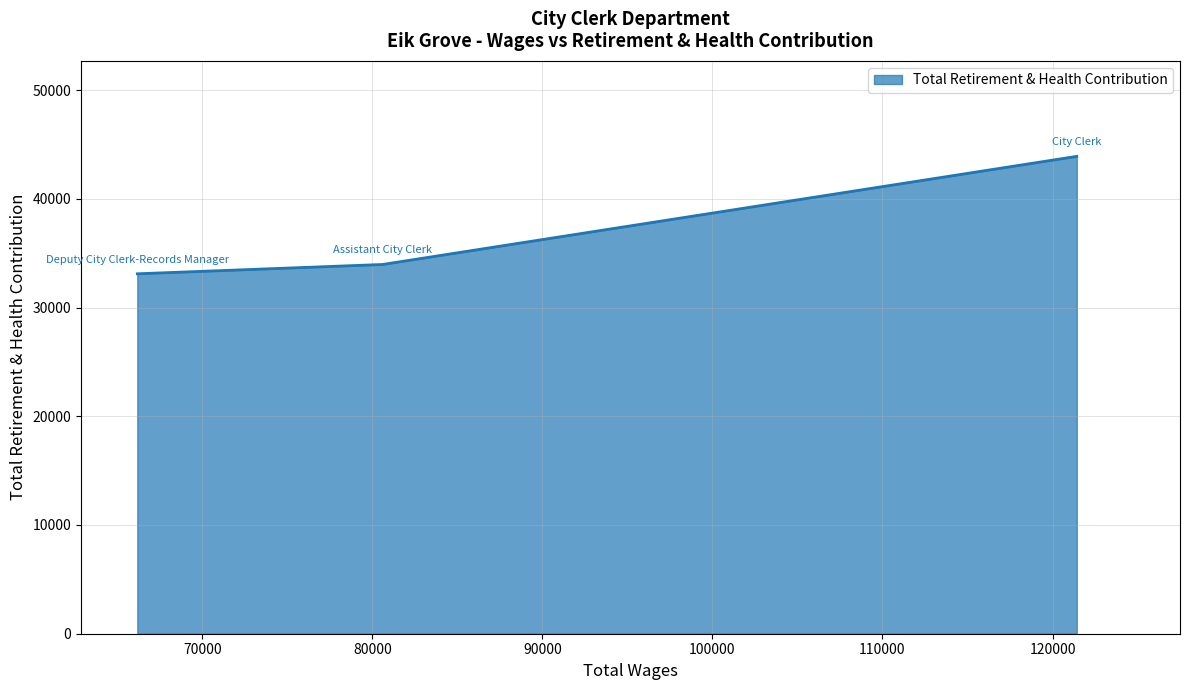

What is the smallest value displayed?

33105